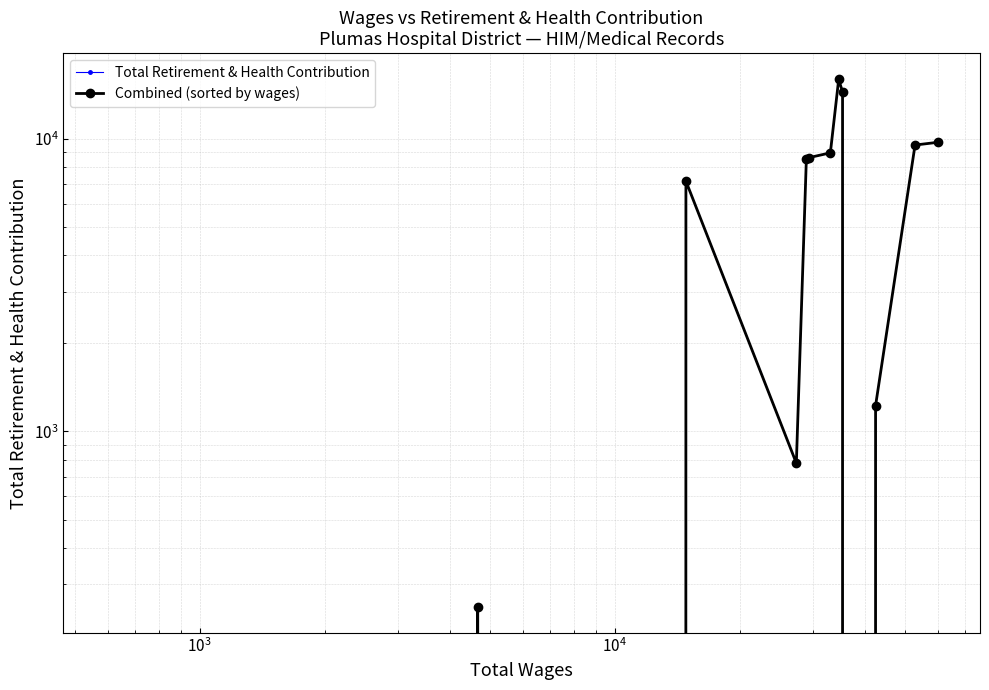

True or false: Total Retirement & Health Contribution and Combined (sorted by wages) intersect in this chart.

True